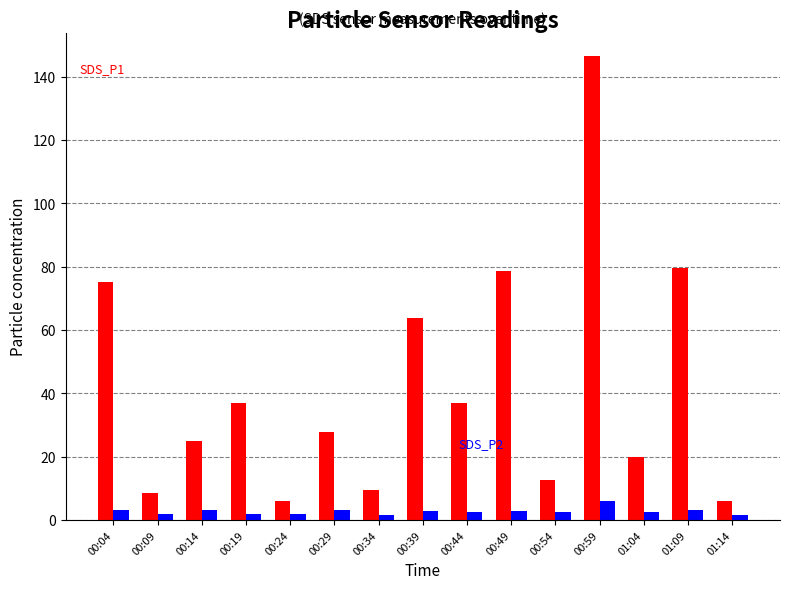

At which category is the sum across all series the highest?

00:59